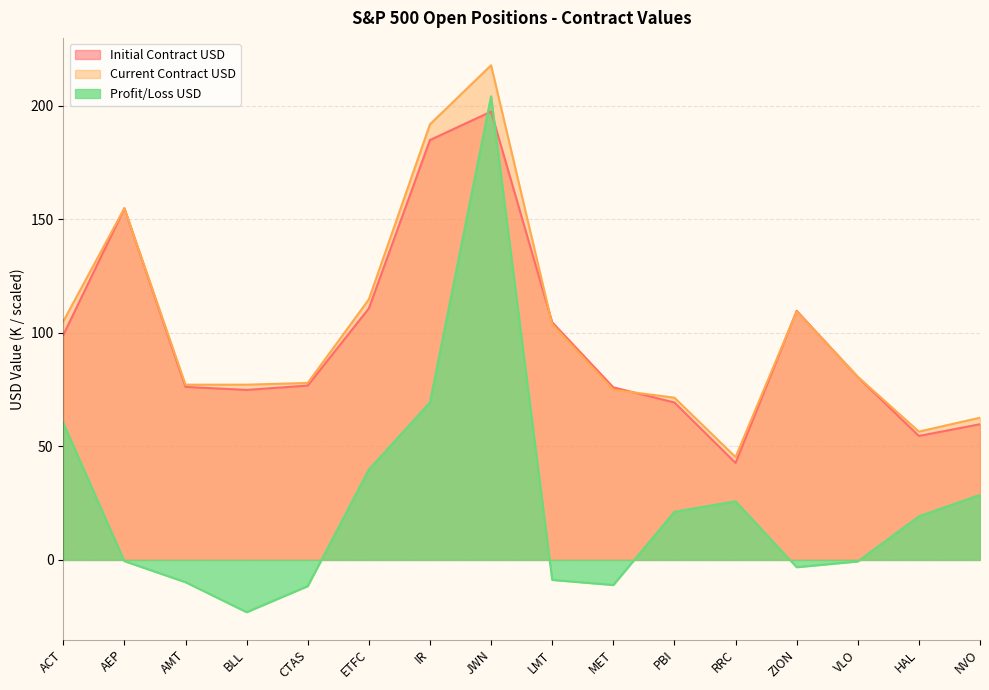

Which series has the largest range (max minus min)?

Profit/Loss USD